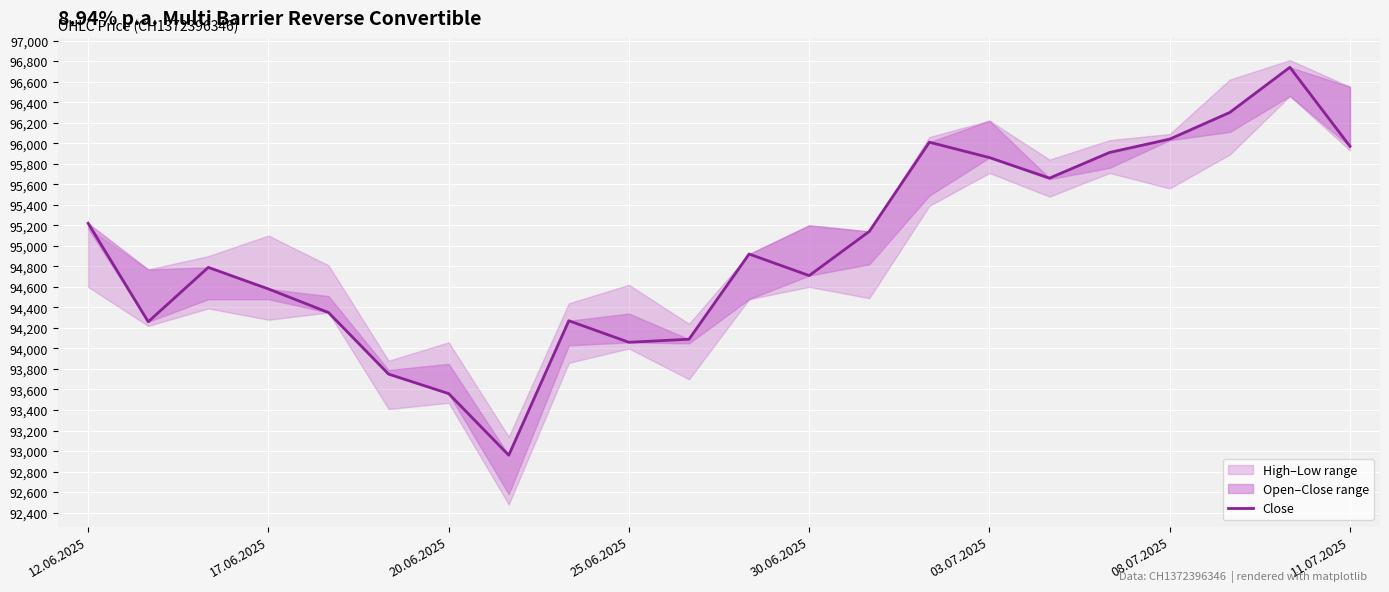

How many interior local peaks (higher than both neighbors) does the data have?

5